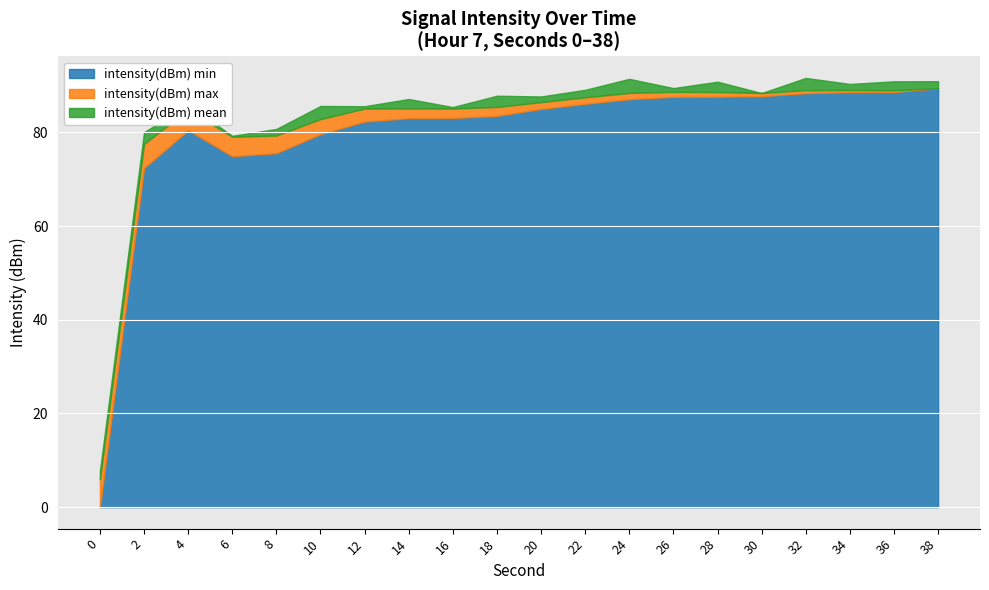

The intensity(dBm) min series shows 24.3 at 6. True or false?

False